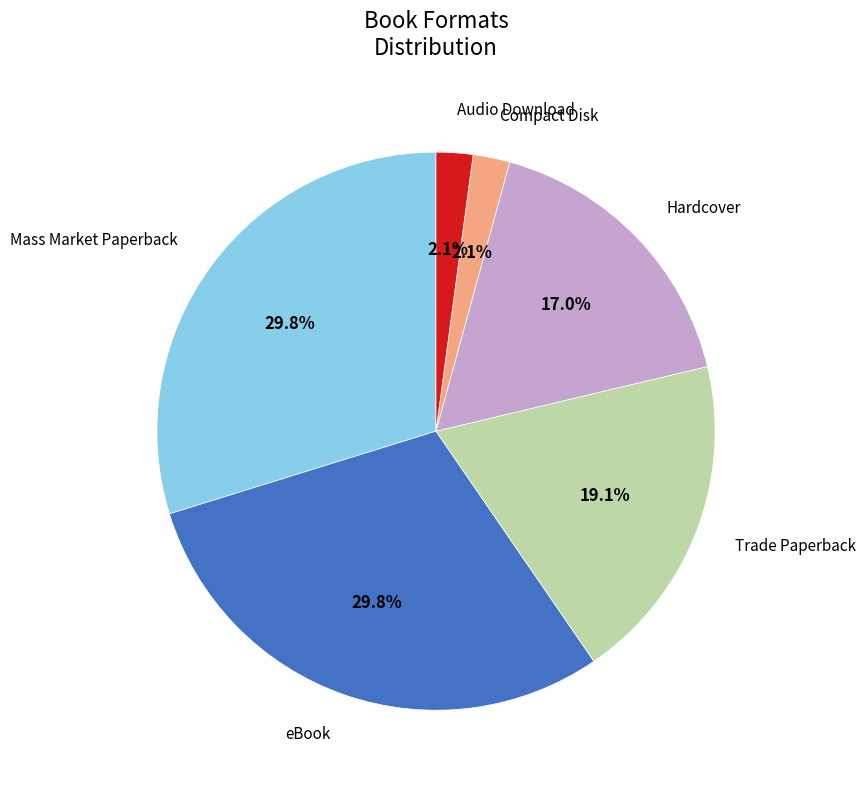

To the nearest percent, what percentage of the pie is Mass Market Paperback?

30%